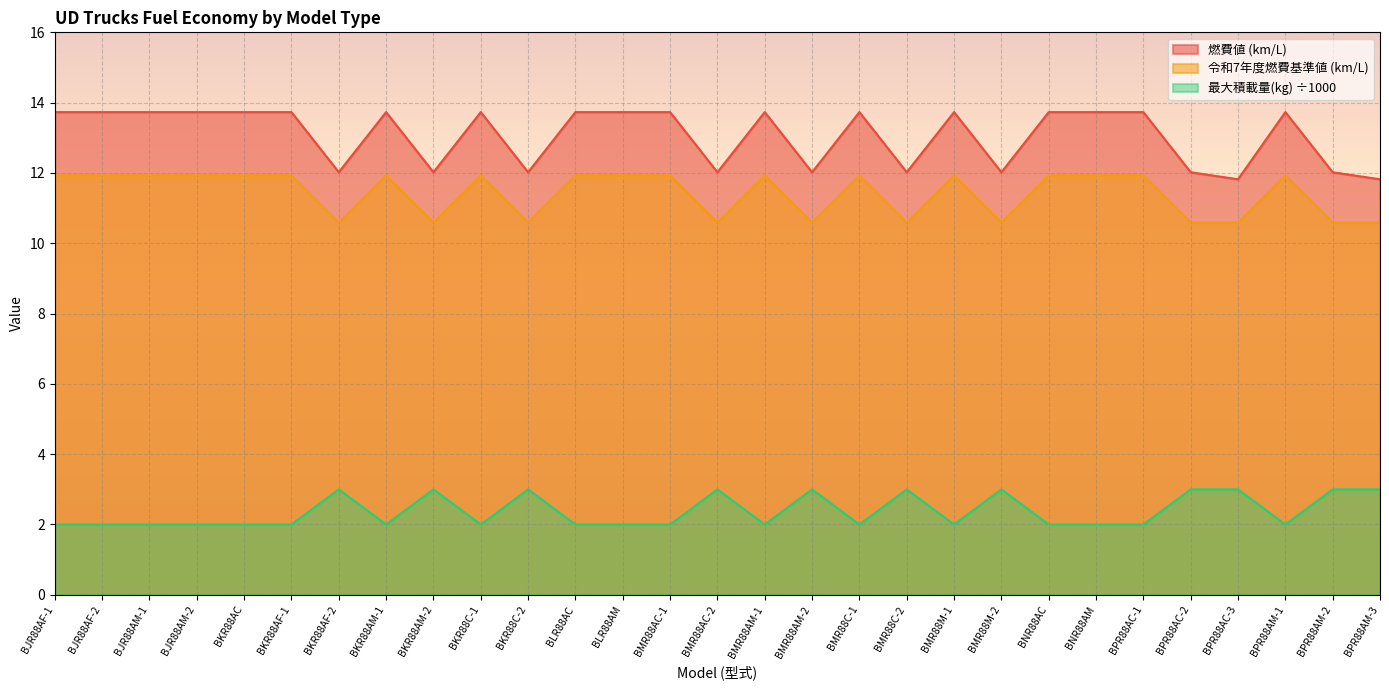

Rank the series at BNR88AM from highest to lowest value.

燃費値 (km/L), 令和7年度燃費基準値 (km/L), 最大積載量(kg) ÷1000